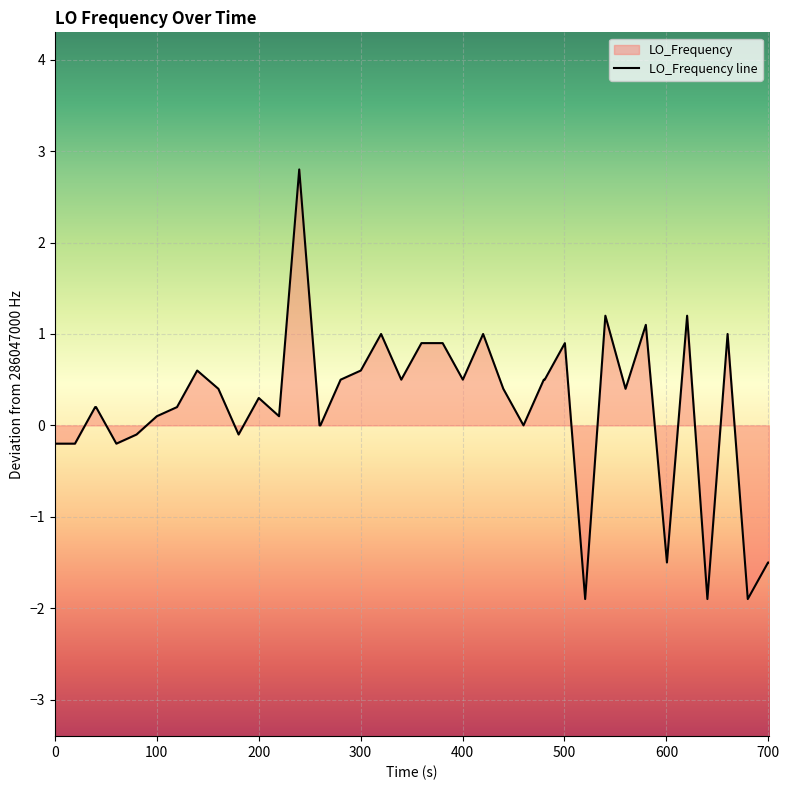

What is the difference between the maximum and minimum values?

4.7